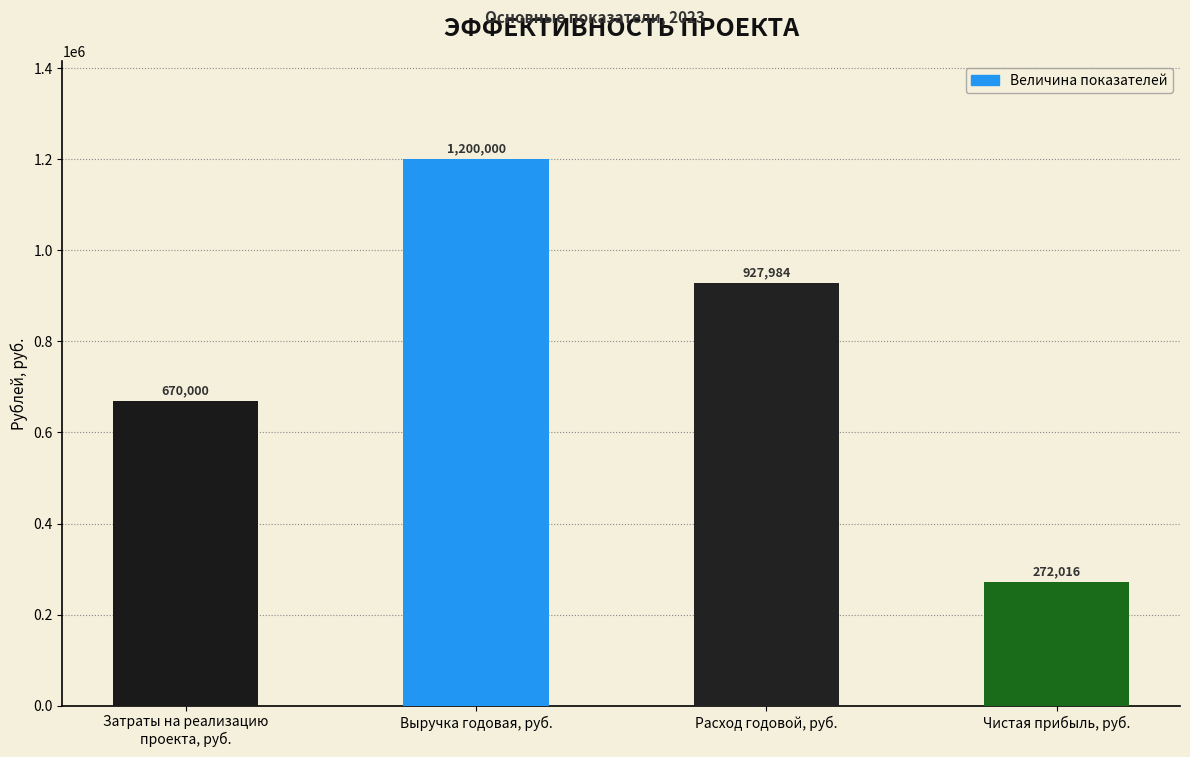

Rank the categories by value from lowest to highest.

Чистая прибыль, руб., Затраты на реализацию
проекта, руб., Расход годовой, руб., Выручка годовая, руб.